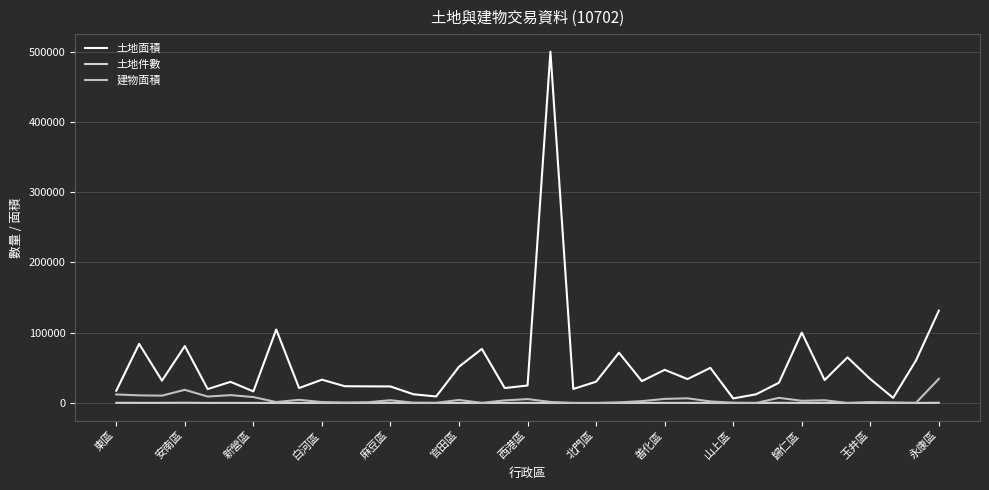

How many lines are shown in the chart?

3